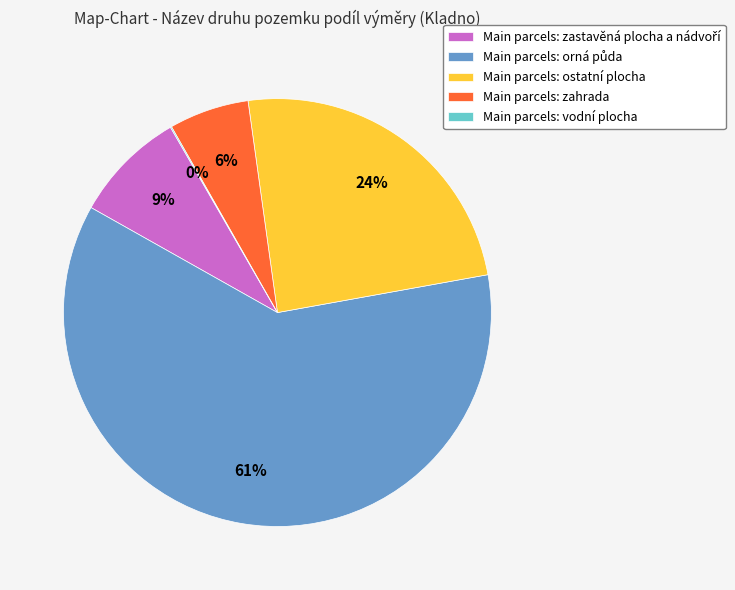

To the nearest percent, what portion does Main parcels: zahrada represent?

6%